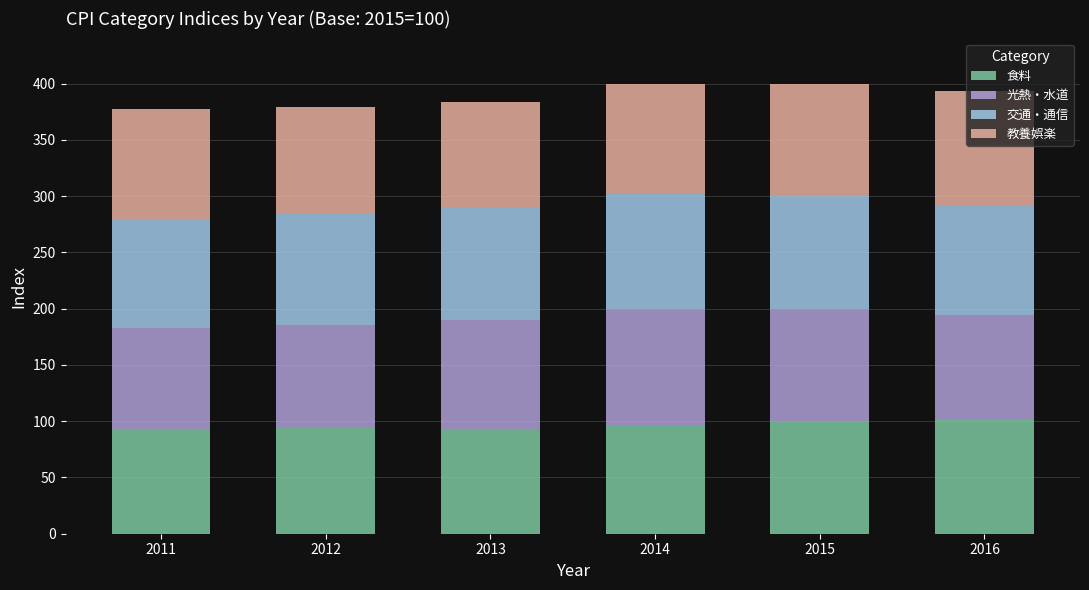

What is the minimum value for 食料?

93.4